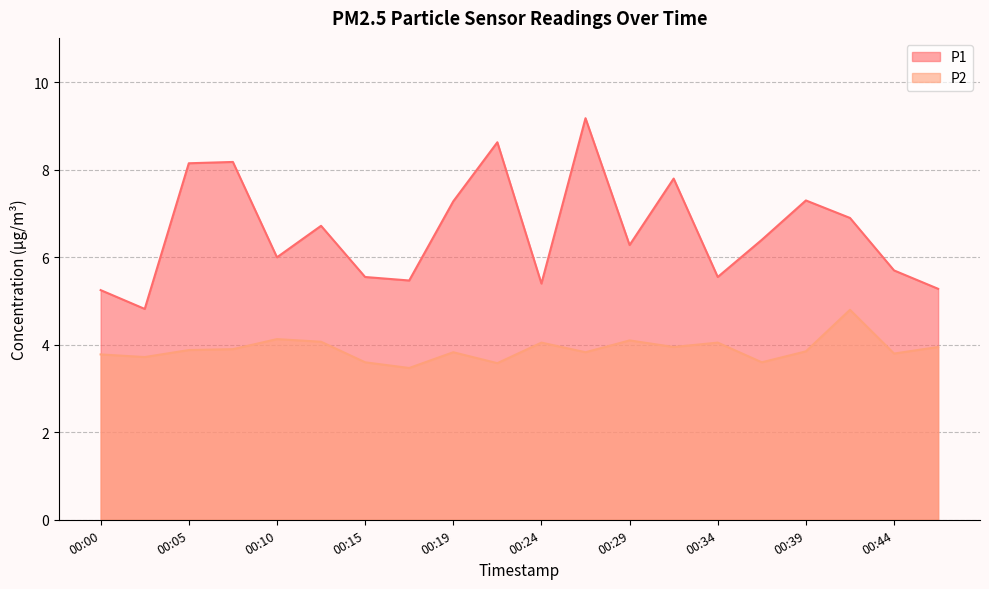

True or false: P2 has more than 0 points higher than both neighbors.

True